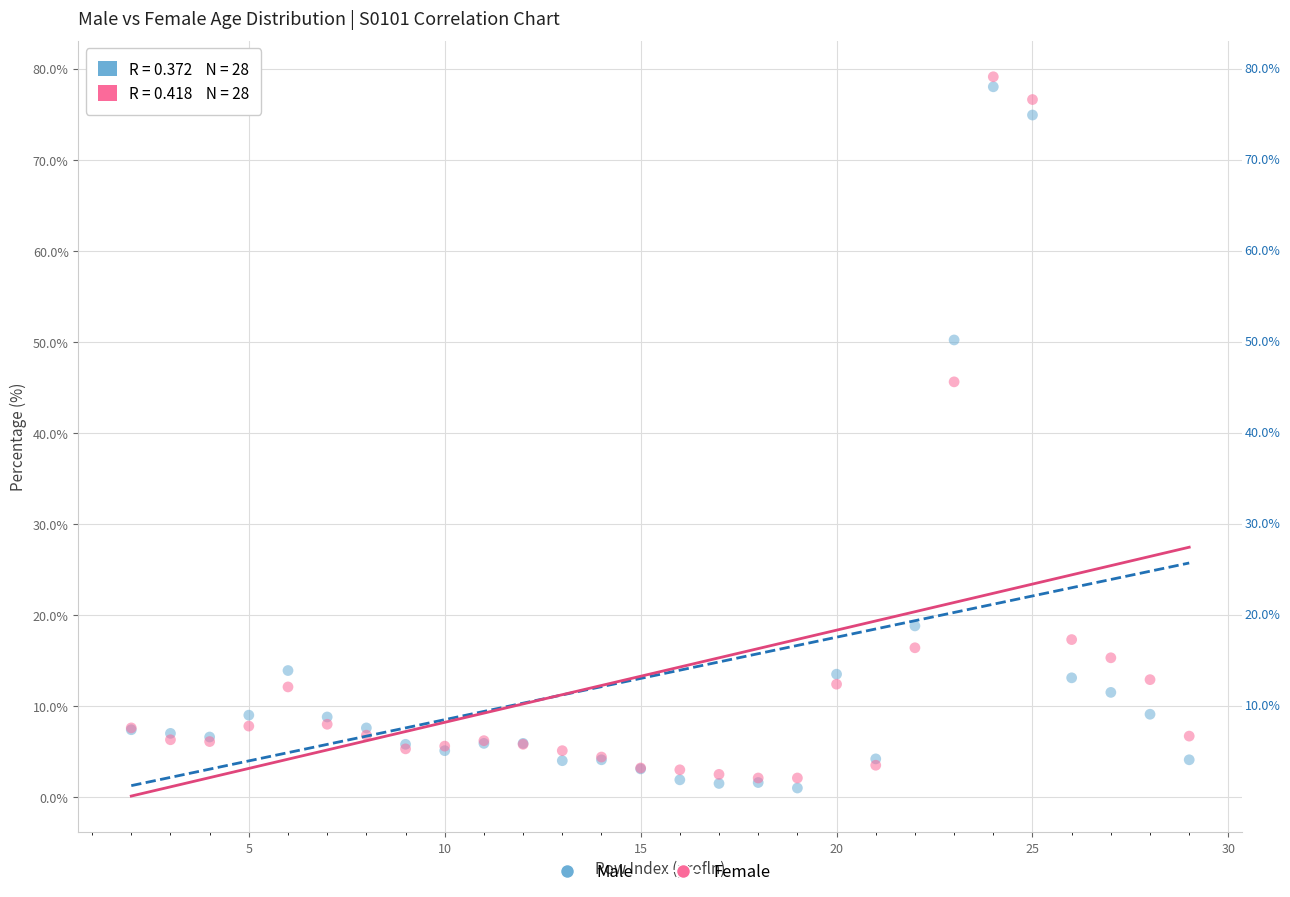

In the Male series, what Y value is closest to 39?

50.2